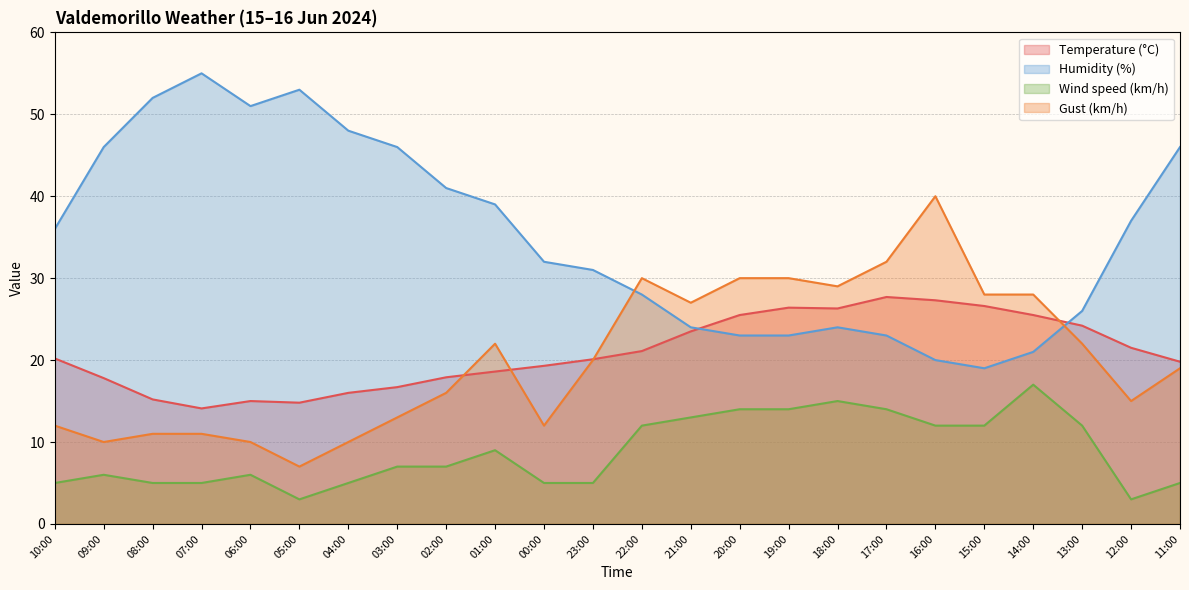

Is the value of Gust (km/h) at 08:00 greater than the value of Humidity (%) at 00:00?

No